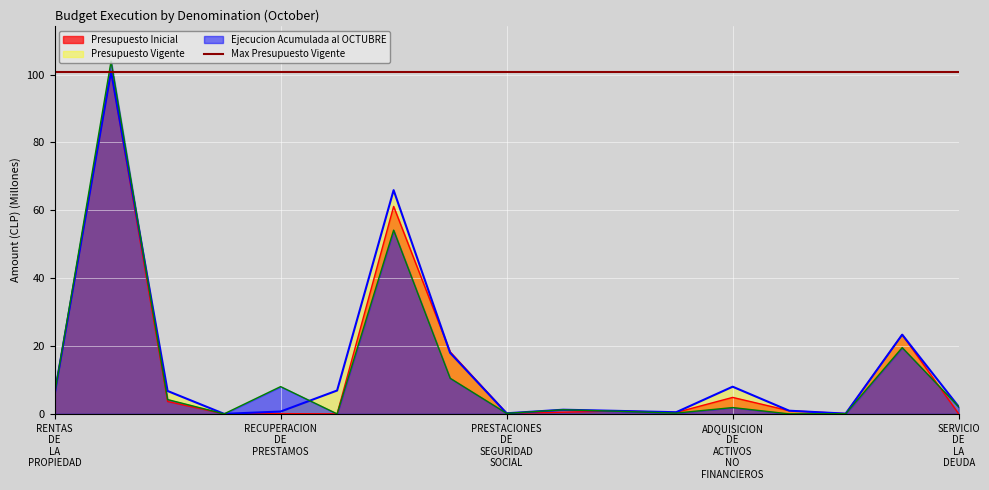

Where is Ejecucion Acumulada al OCTUBRE nearest to the value 51?

GASTOS EN PERSONAL